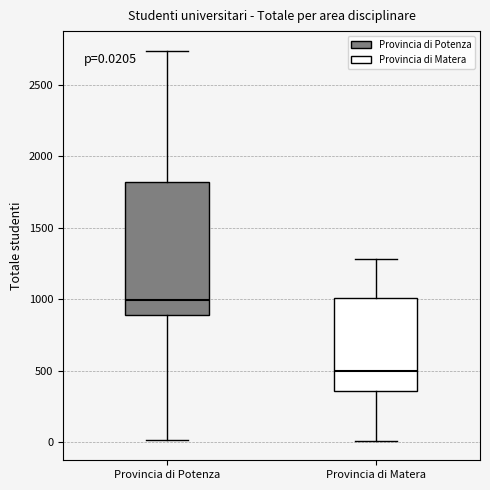

Which box is the tallest, from its lower edge to its upper edge?

Provincia di Potenza